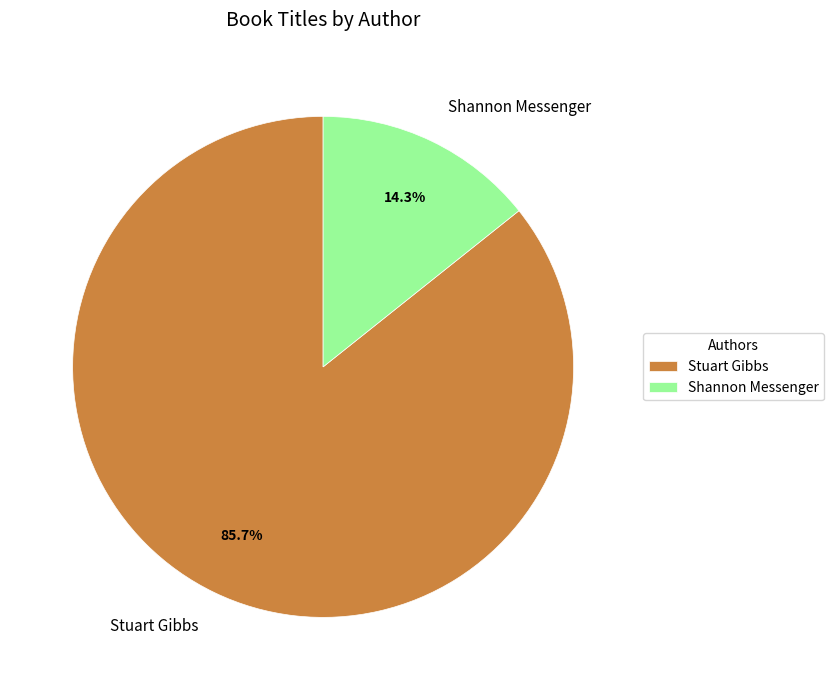

What is the ratio of the value at Stuart Gibbs to the value at Shannon Messenger?

6.0